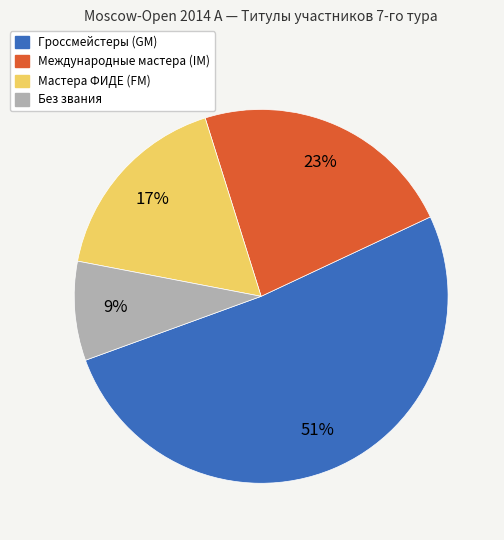

Does any single category account for the majority?

Yes